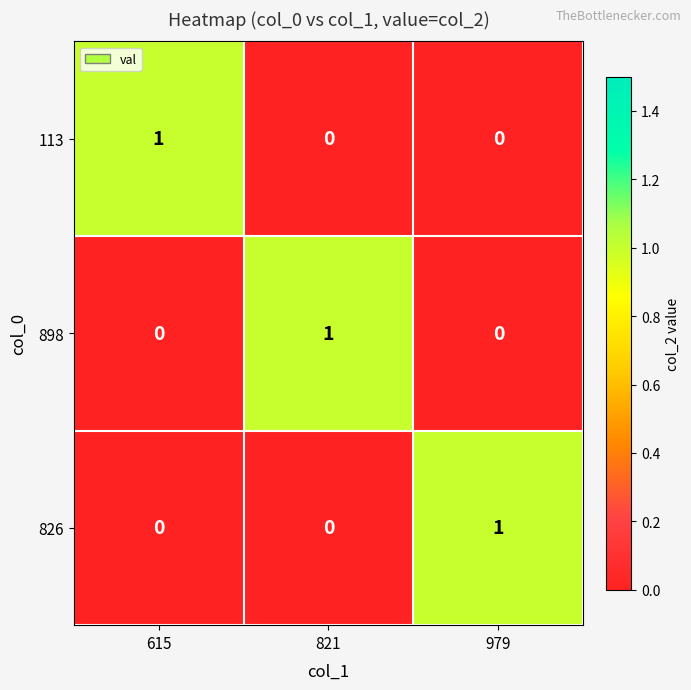

Which category has the highest value in the 113 series?

615